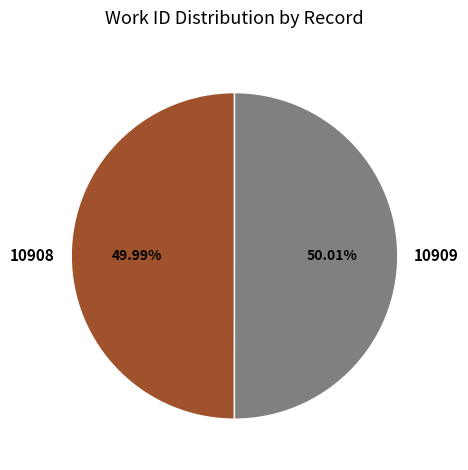

Is there a majority slice in this chart?

Yes